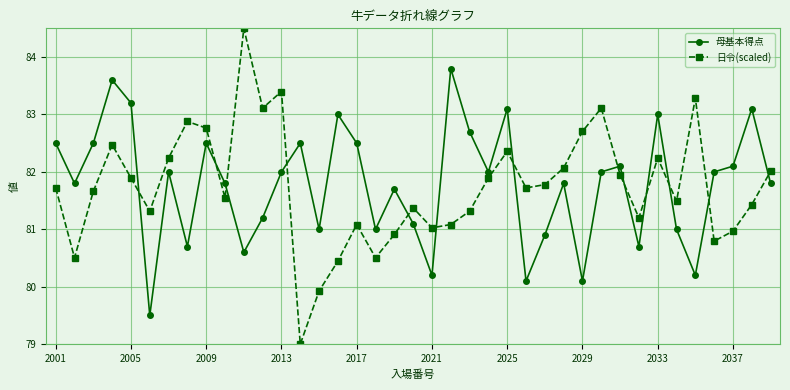

What is the lowest value of the 母基本得点 series?

79.5